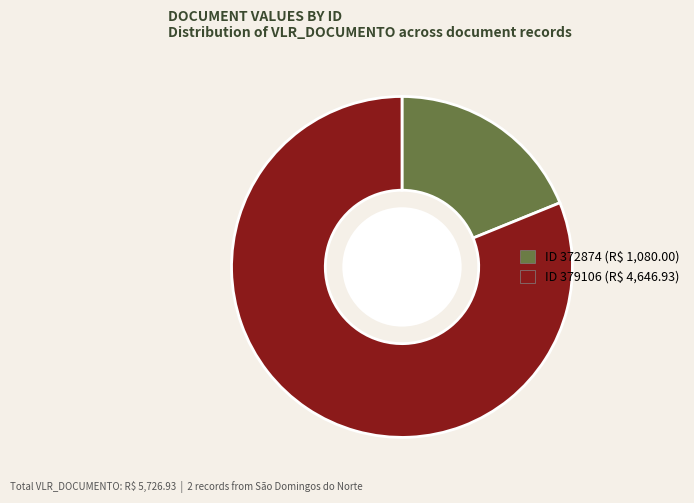

How many segments does this pie chart have?

2